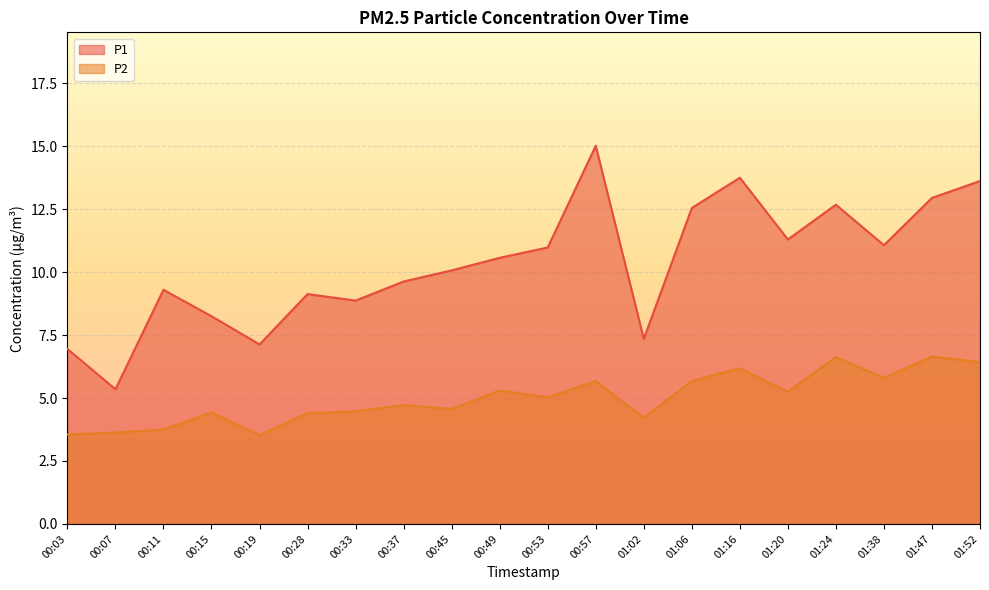

What is the smallest value displayed?

3.5